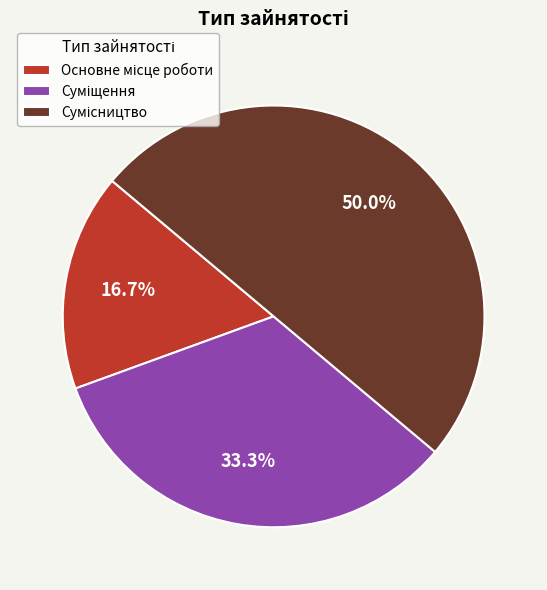

What is the largest slice in the pie chart?

Сумісництво